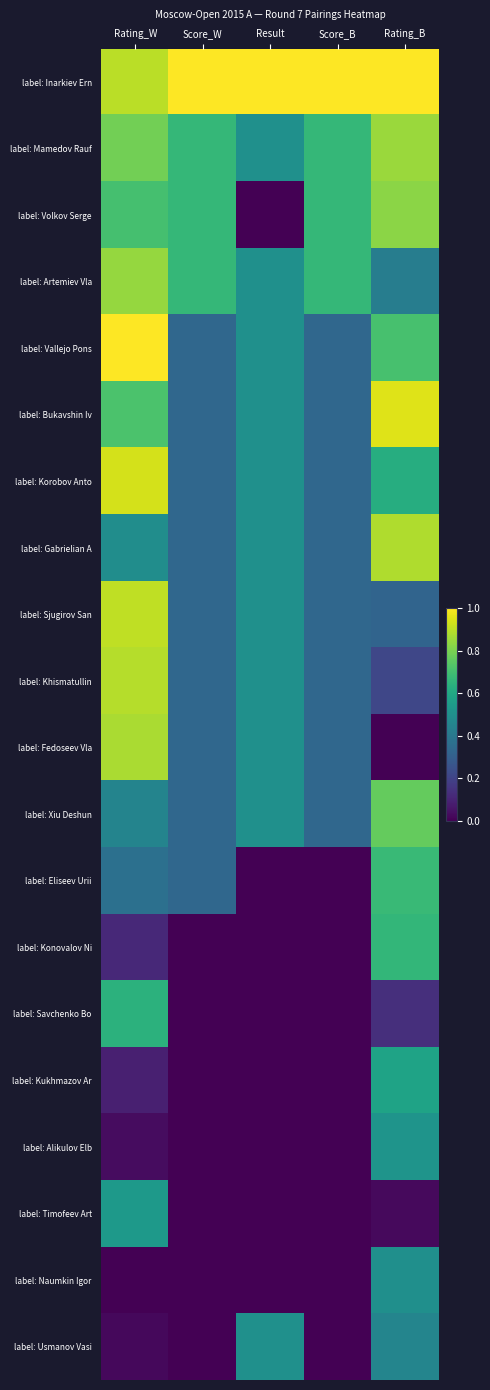

At how many categories does at least one series exceed 0?

5